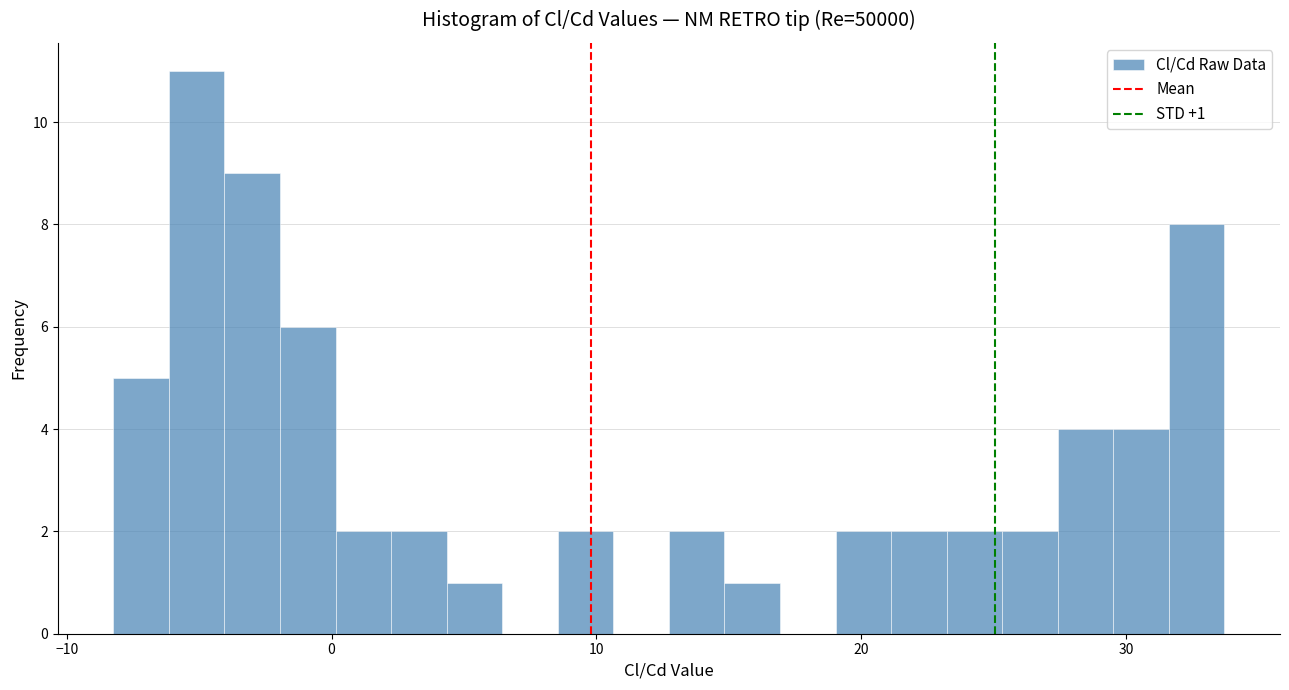

Around what value on the x-axis is the tallest bar? Give the approximate position of its centre, as read against the axis.

-5